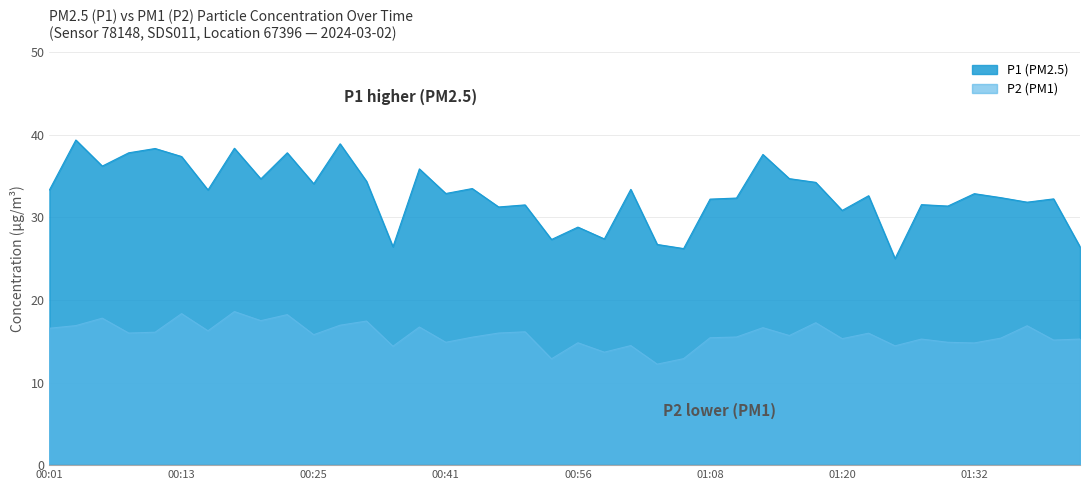

What is the label of the 30th point from the left?

01:18